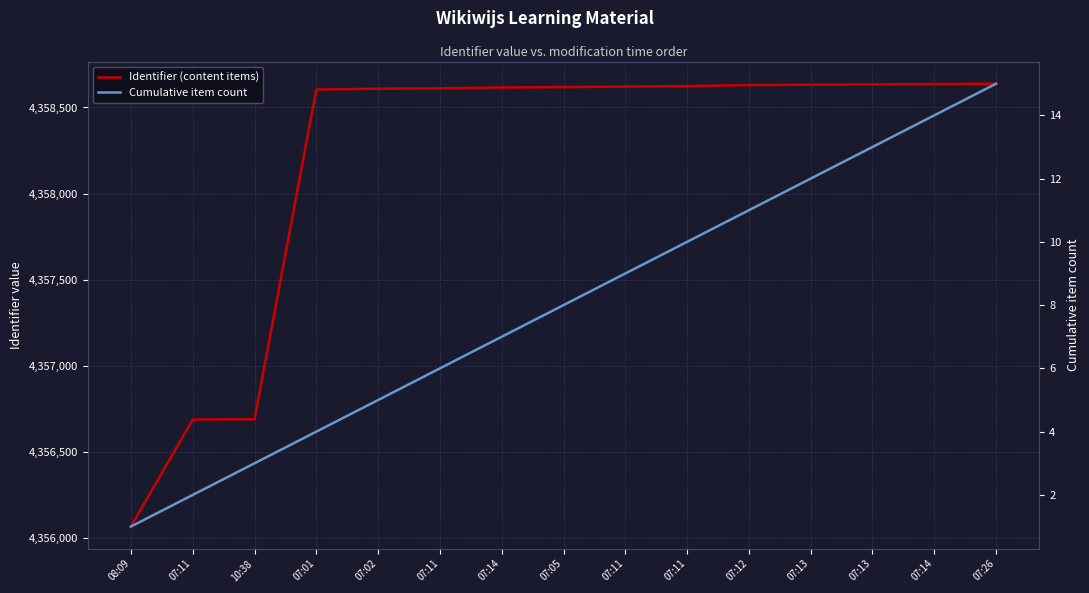

What value does the Cumulative item count series have at 07:01, to the nearest 5?

5